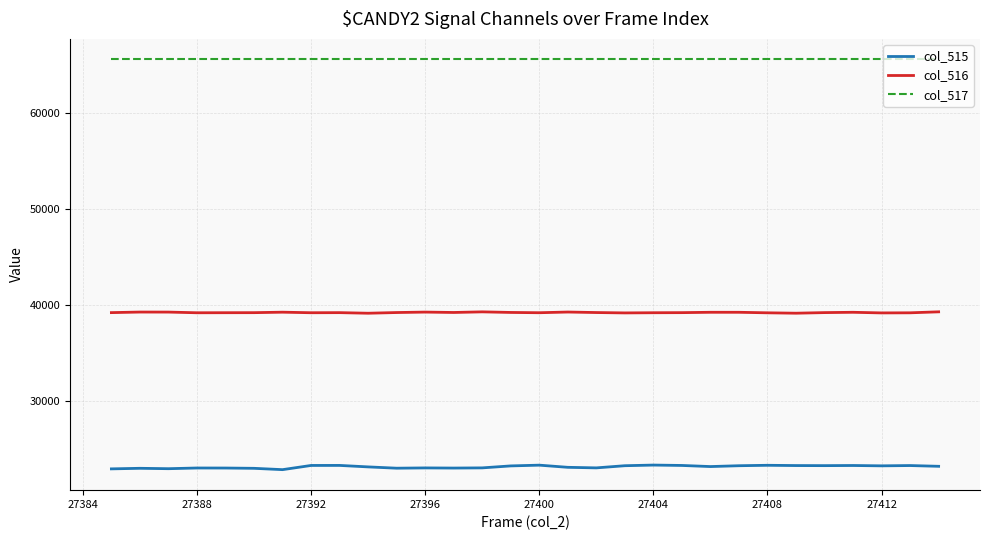

True or false: col_517 and col_516 intersect in this chart.

False